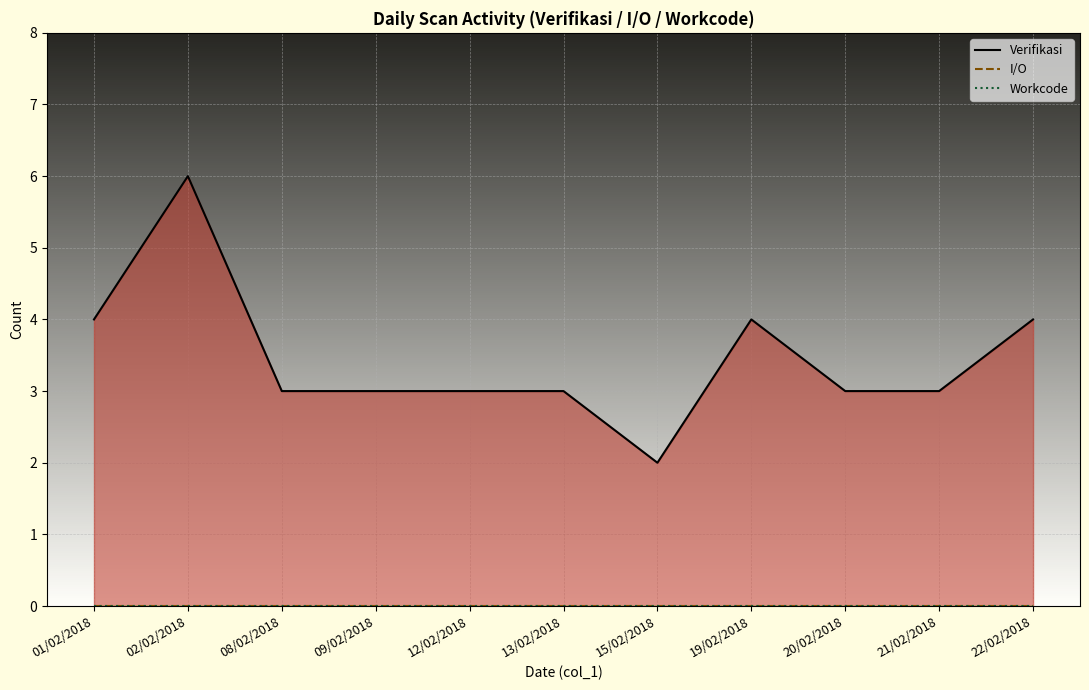

List the series in order of their peak value, lowest first.

I/O, Workcode, Verifikasi